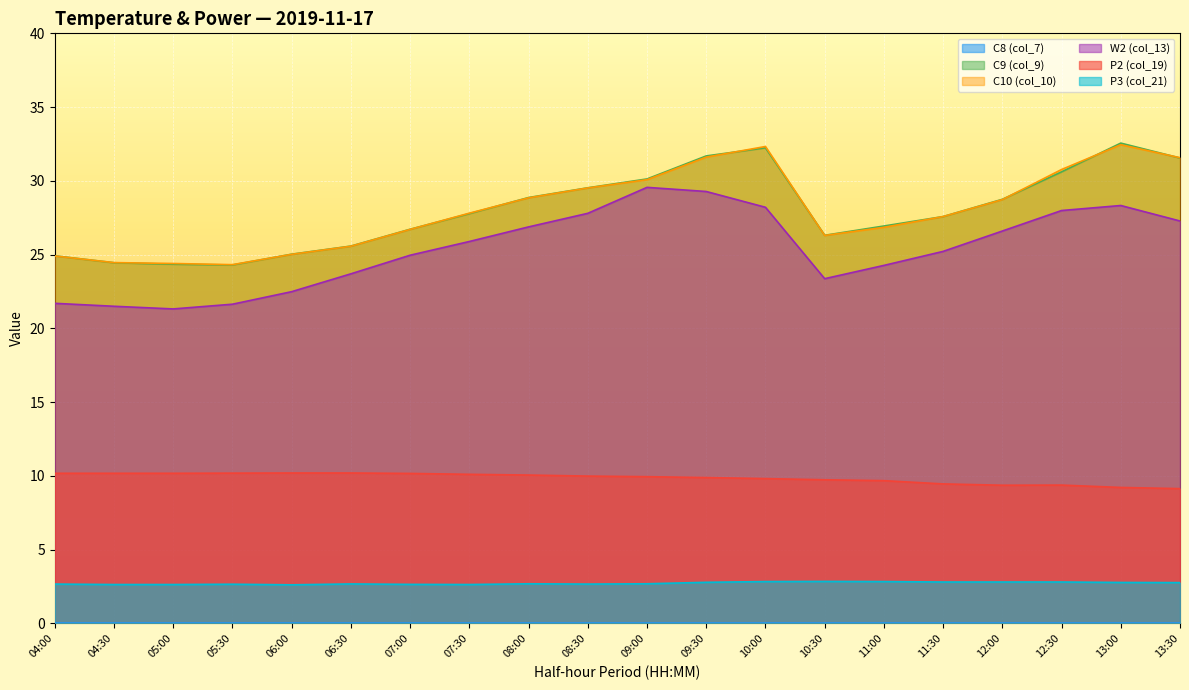

How many categories are shown in the chart?

20